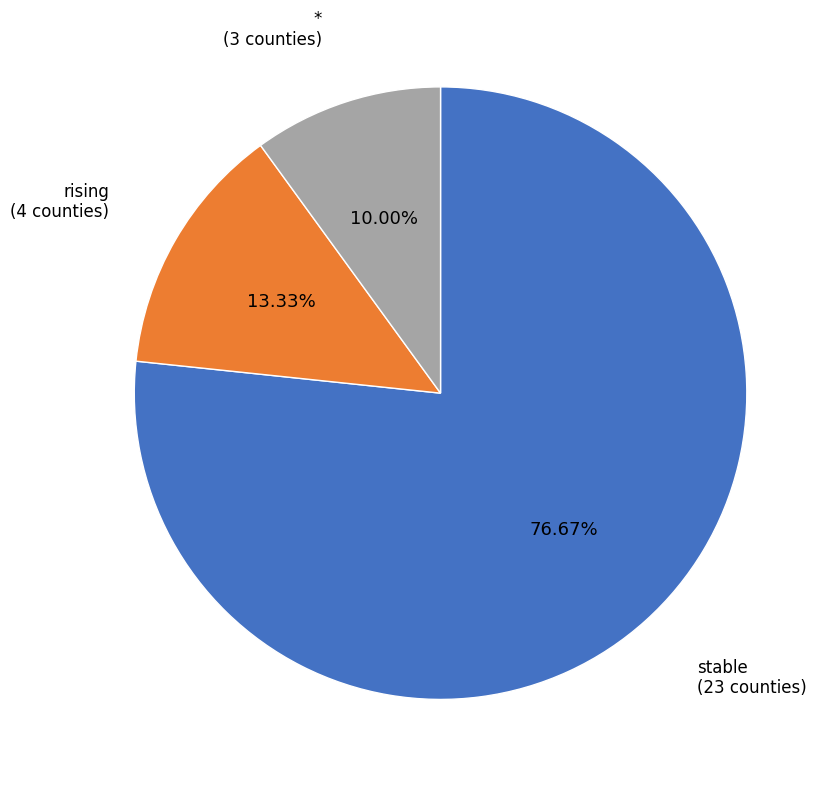

Is there a majority slice in this chart?

Yes